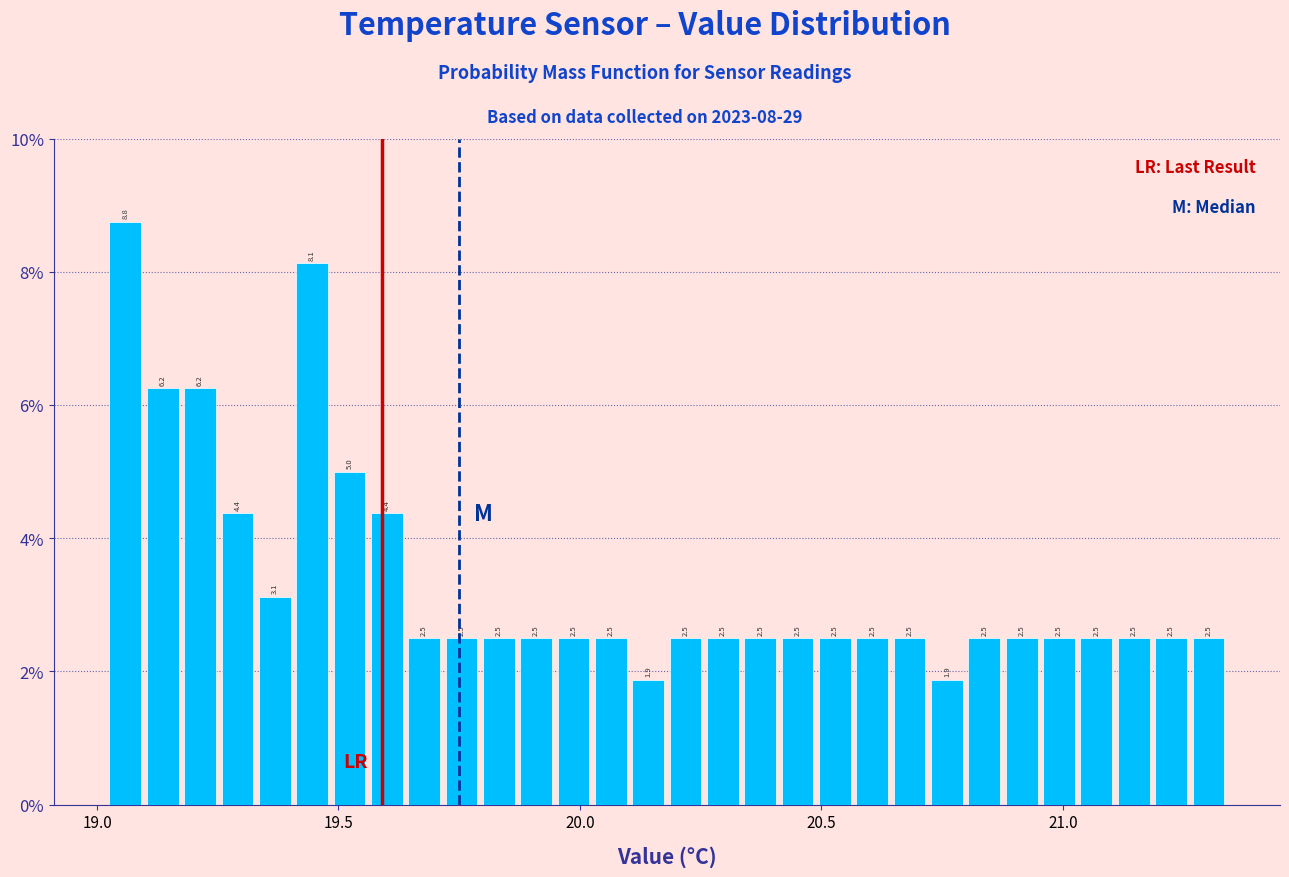

Read against the x-axis, roughly where is the centre of the tallest bar?

19.05